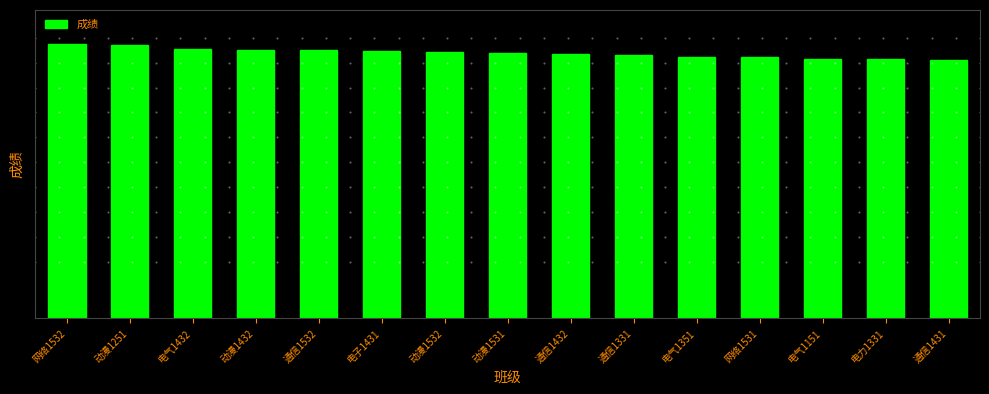

At which label is the value closest to 94?

通信1331